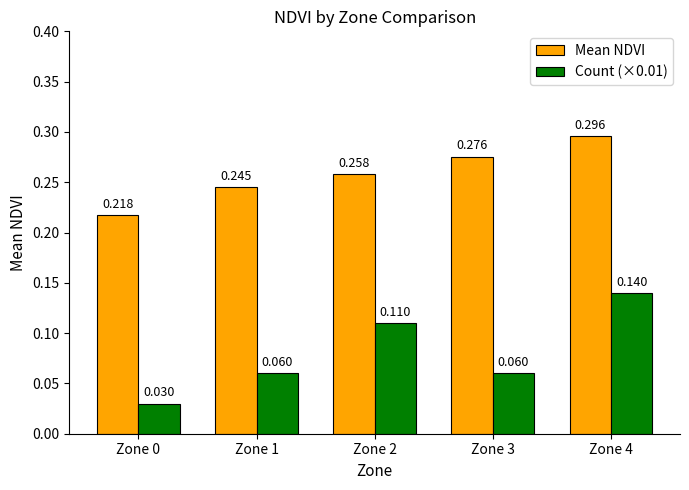

Is the value of Mean NDVI at Zone 1 greater than the value of Count (×0.01) at Zone 1?

Yes